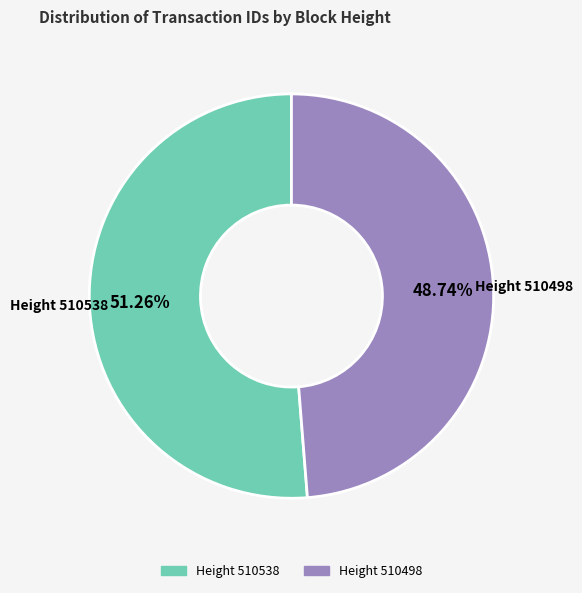

How many slices are in this pie chart?

2